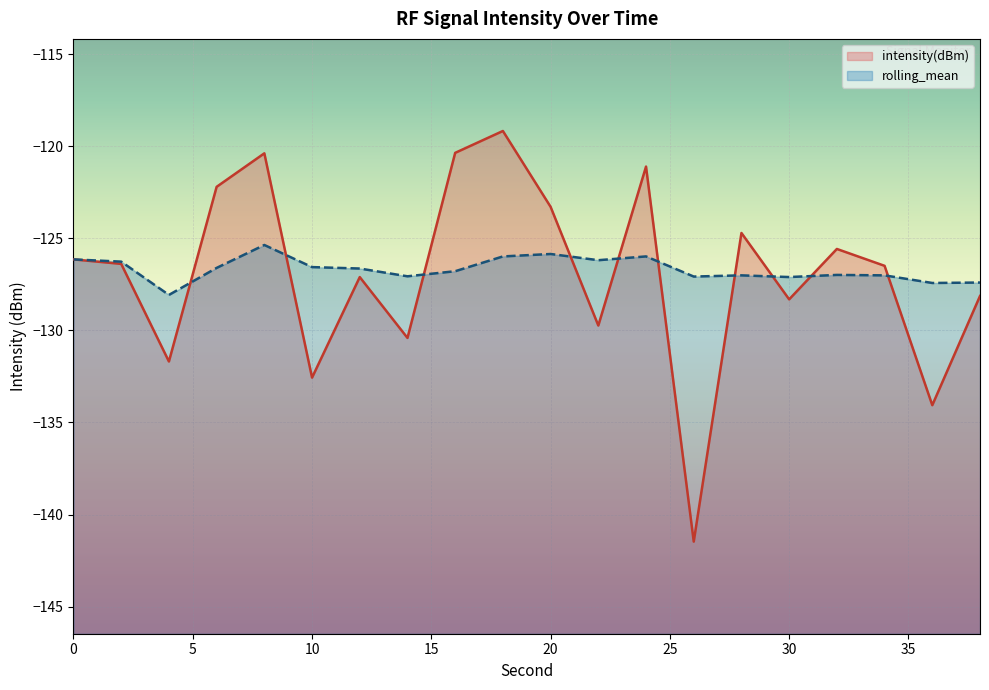

Which series has the largest range (max minus min)?

intensity(dBm)